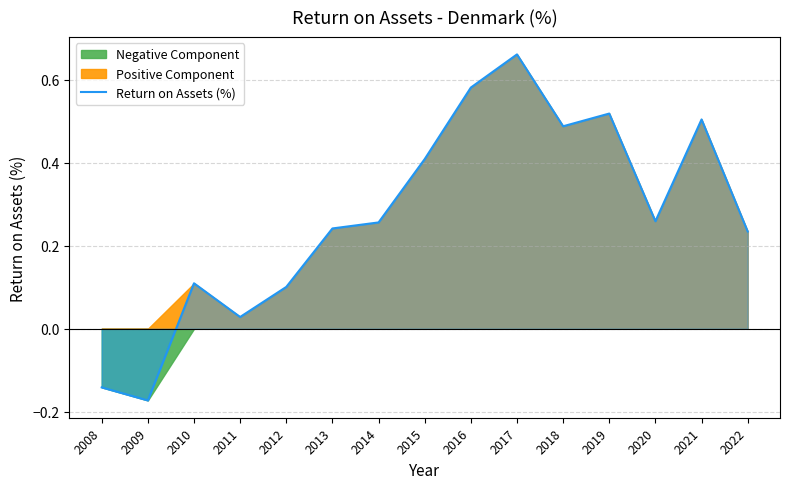

Reading left to right, list all the values displayed in this chart.

-0.1	-0.2	0.1	0.0	0.1	0.2	0.3	0.4	0.6	0.7	0.5	0.5	0.3	0.5	0.2